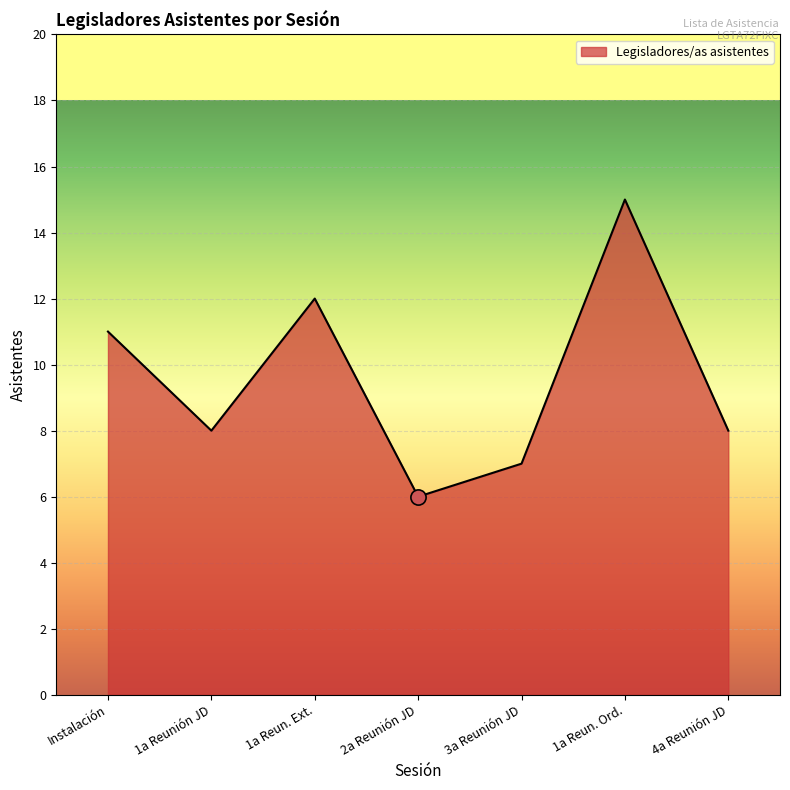

Approximately how many times larger is the value at 4a Reunión JD compared to 1a Reun. Ext.?

0.7